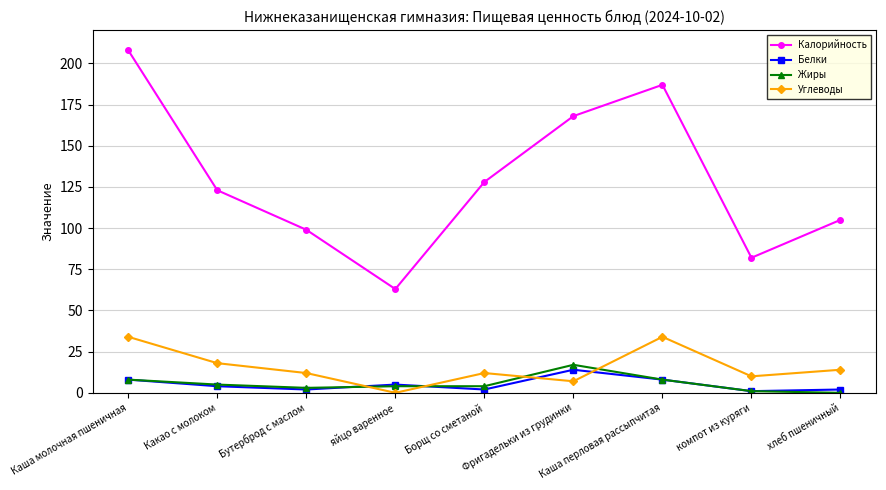

What is the sum of all Углеводы values?

141